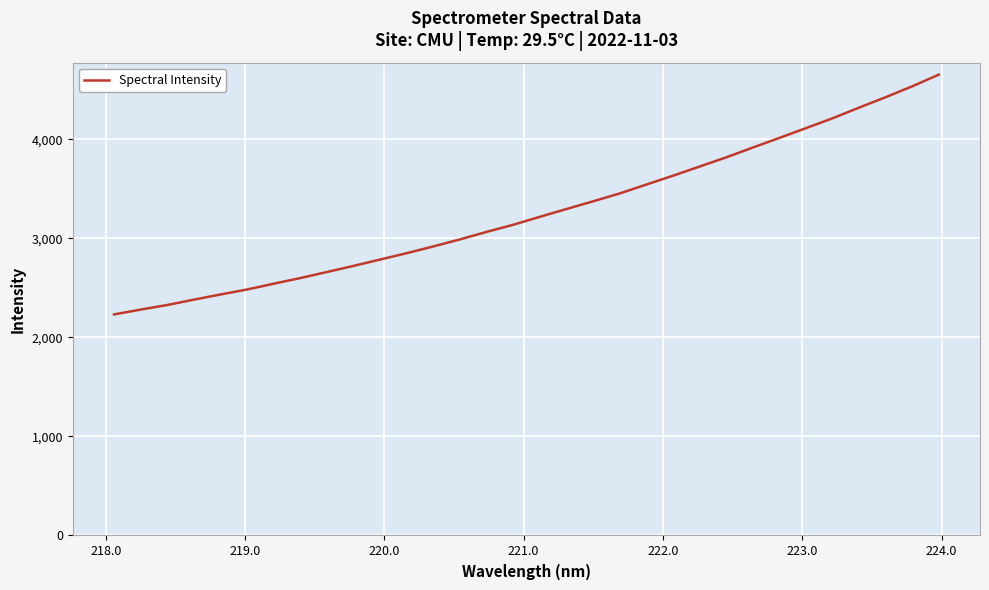

What is the maximum value shown in the chart?

4650.9